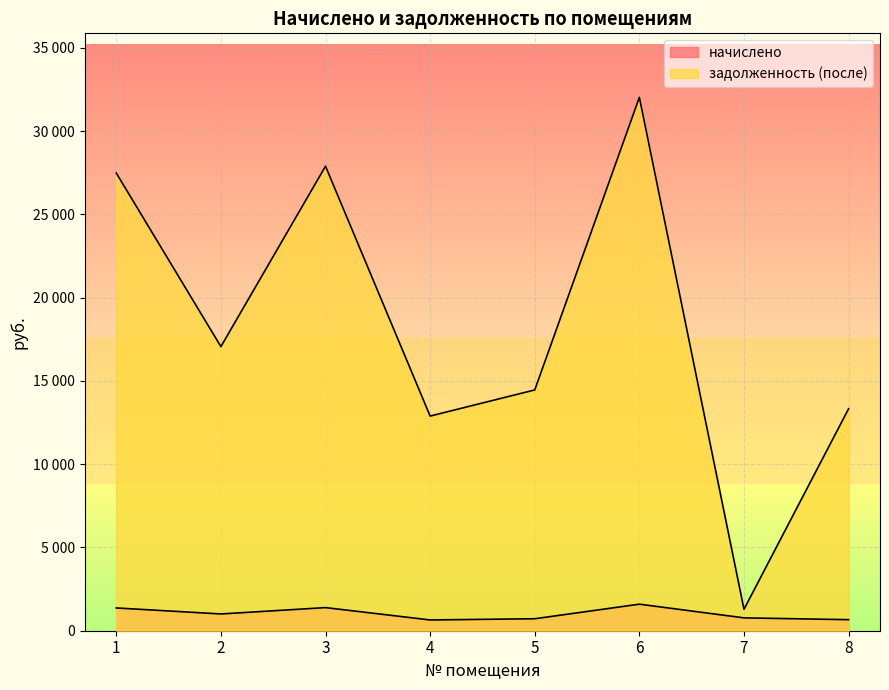

What is the minimum value for задолженность (после)?

1287.1